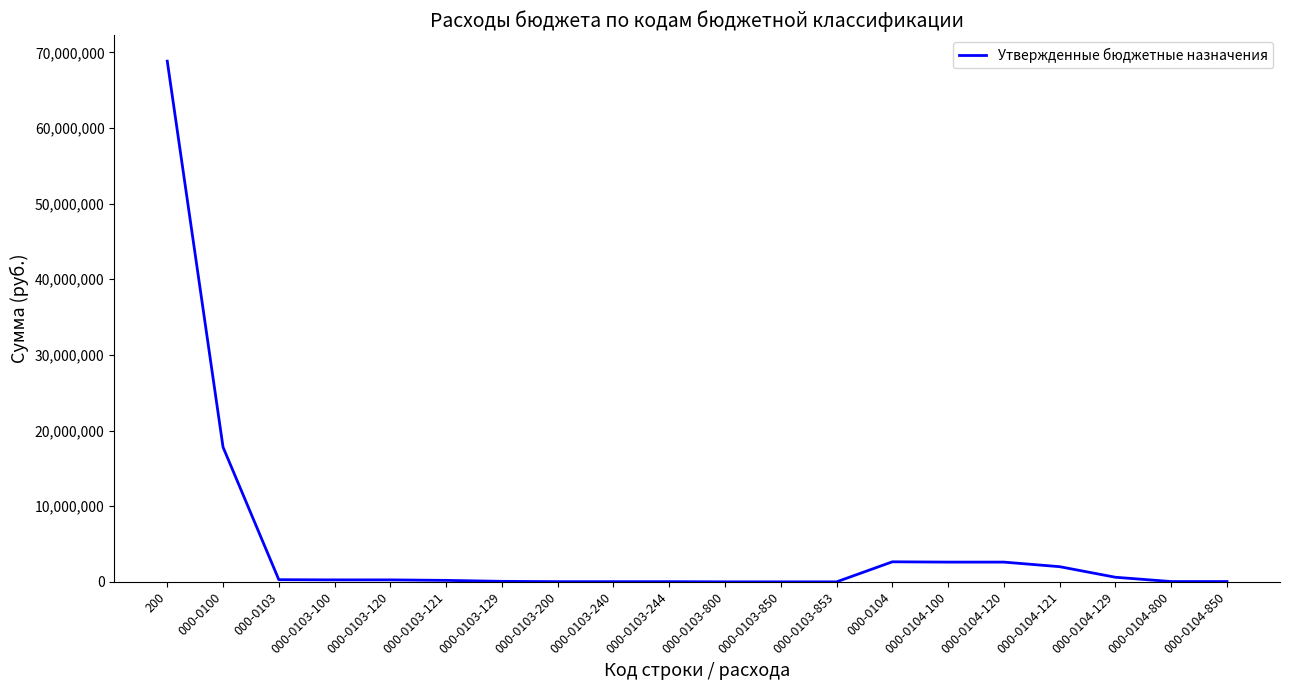

What is the greatest value displayed?

68840885.9